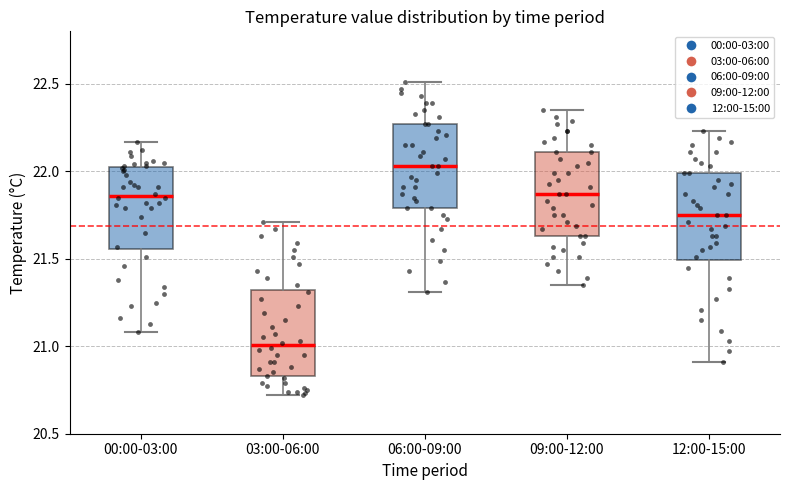

Where does the median line of the box for 00:00-03:00 sit on the y-axis? The values are not printed on the chart, so give them approximately, as read against the axis.

21.85